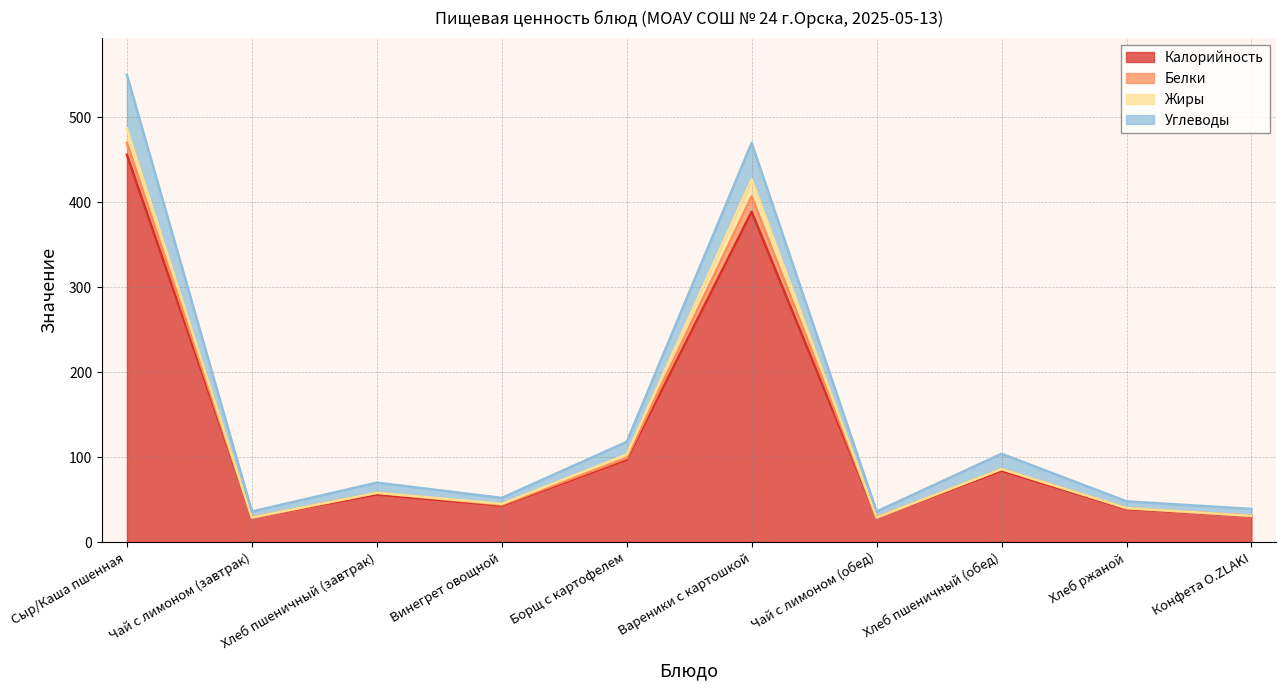

Does the chart have visible grid lines?

Yes